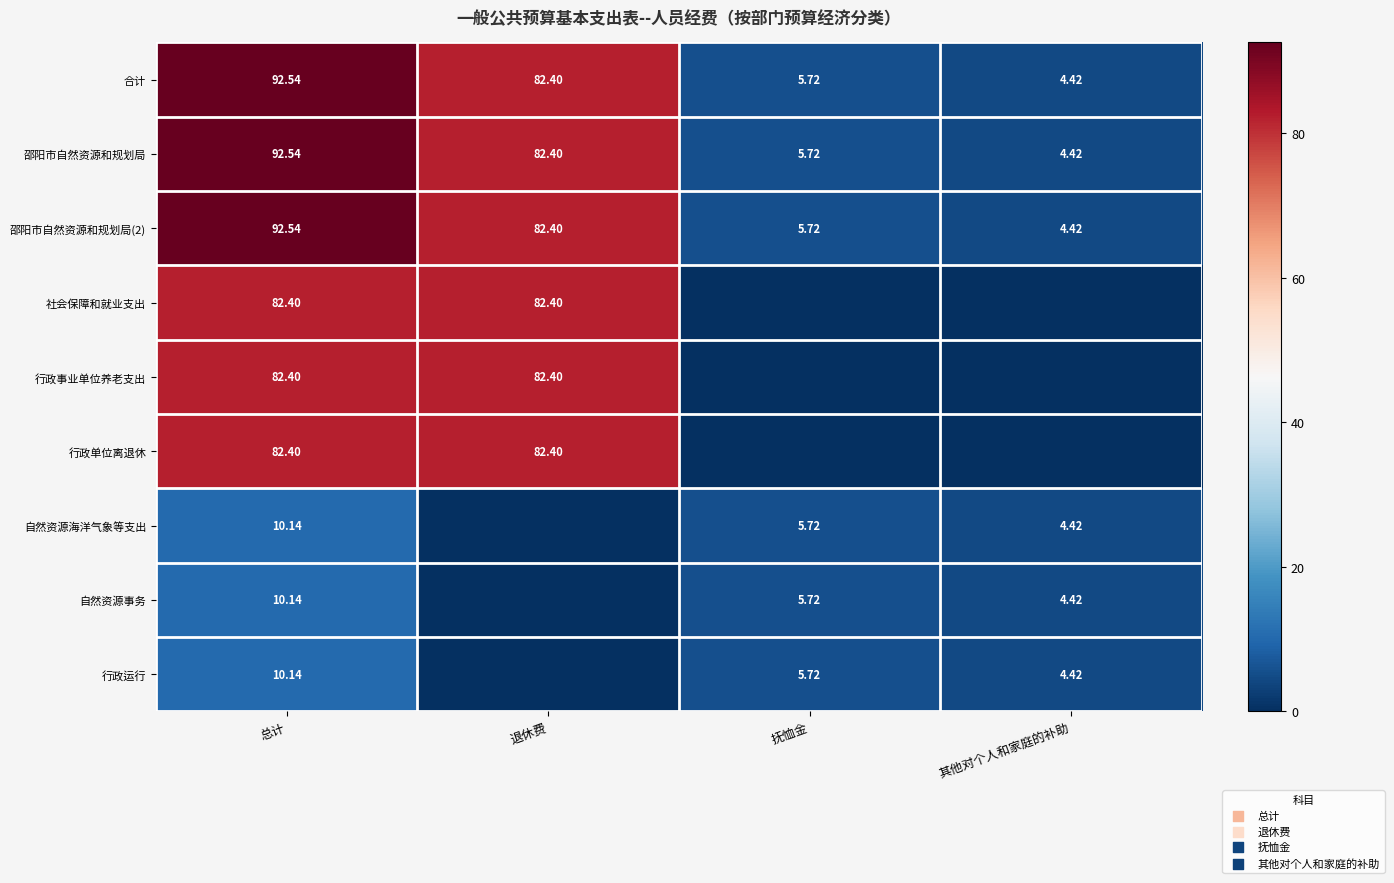

What is the difference between the maximum and minimum values in the 邵阳市自然资源和规划局(2) series?

88.1